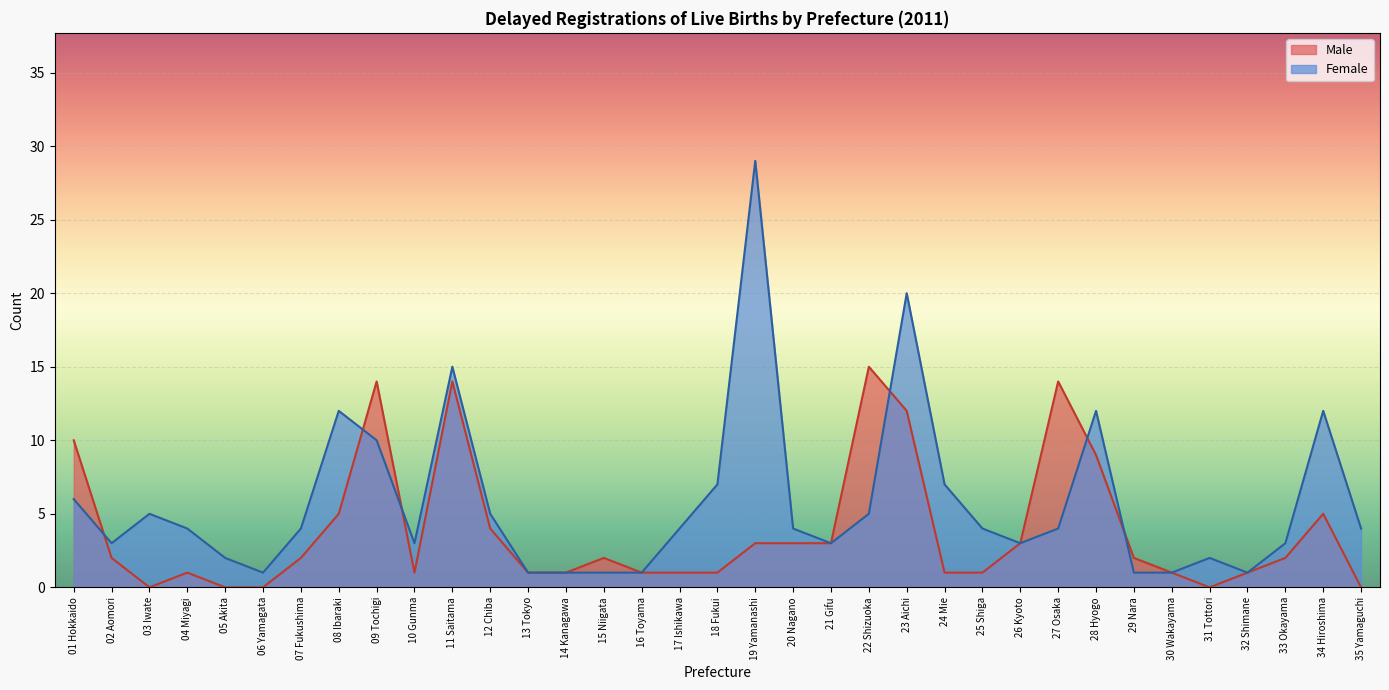

How many interior local peaks does the Female series have?

8